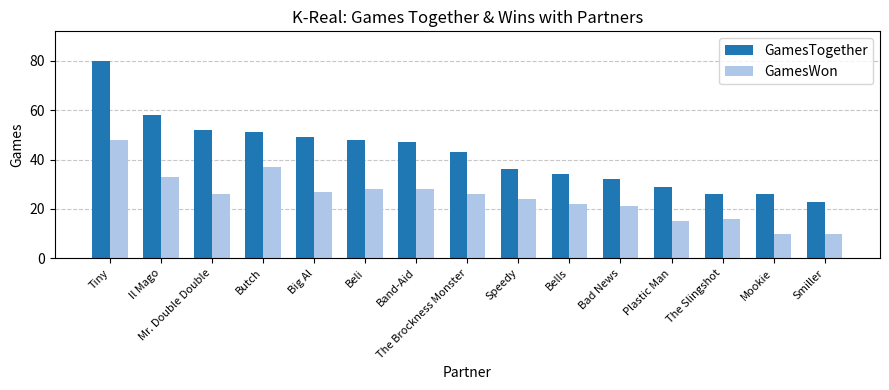

Count the number of data series in this chart.

2